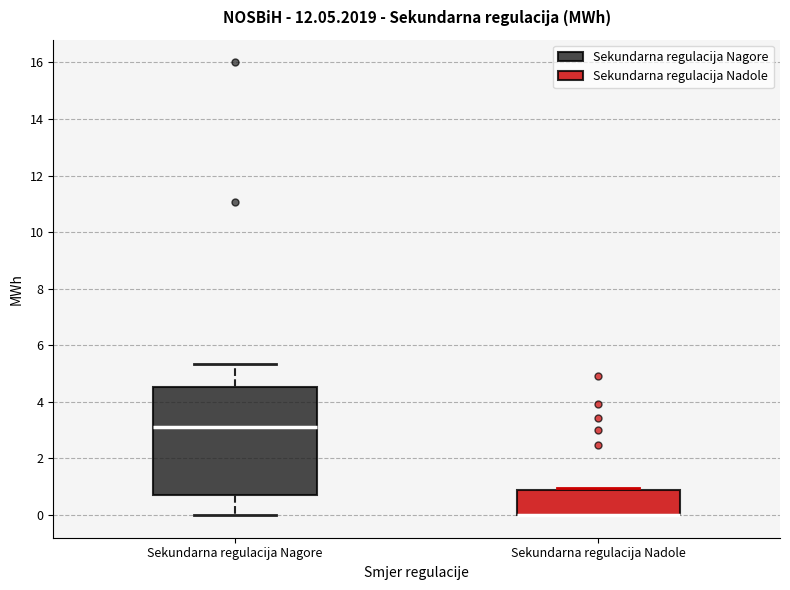

Reading left to right, transcribe this box plot: for each box, give where its median line is, the range the box spans, and where its two whiskers end, as read against the y-axis. The values are not printed on the chart, so give them approximately, as read against the axis.

Sekundarna regulacija Nagore: median 3.2, box 0.8 to 4.6, whiskers 0.0 to 5.4
Sekundarna regulacija Nadole: median 0.0 (drawn on the box's lower edge), box 0.0 to 0.8, whiskers 0.0 to 1.0